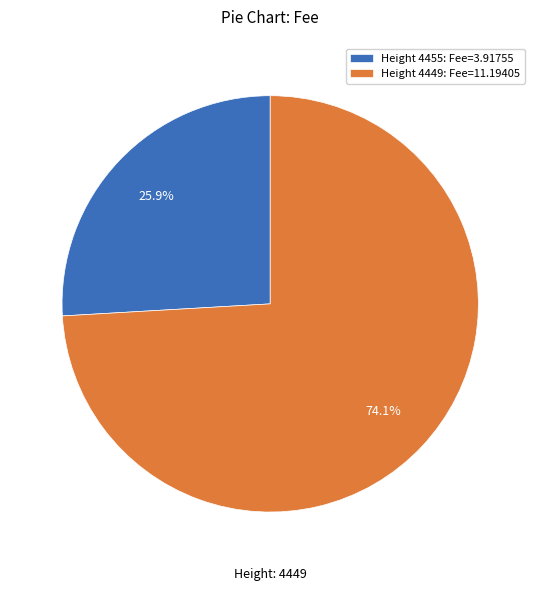

Which slice is the smallest?

Height 4455: Fee=3.91755